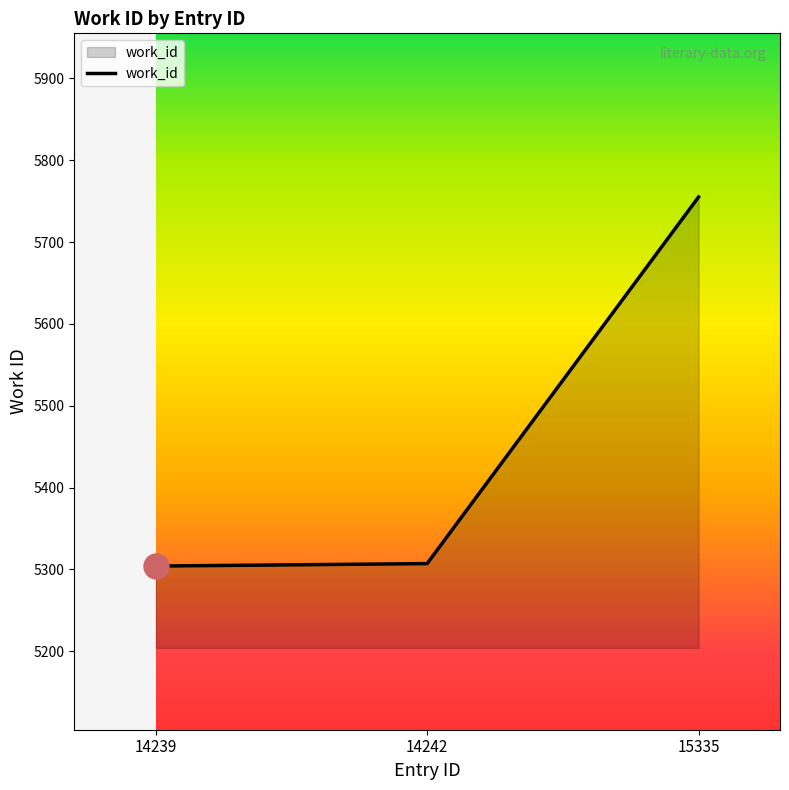

At which label is the value closest to 5529?

14242